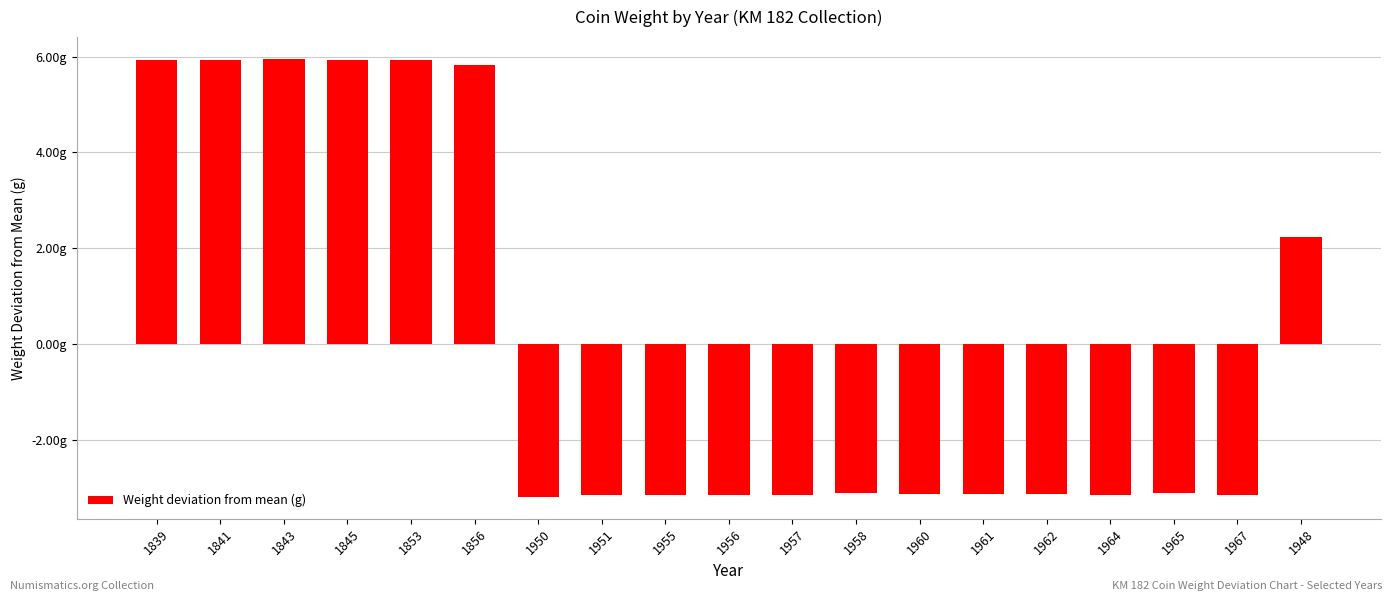

Does the chart contain any negative values?

Yes